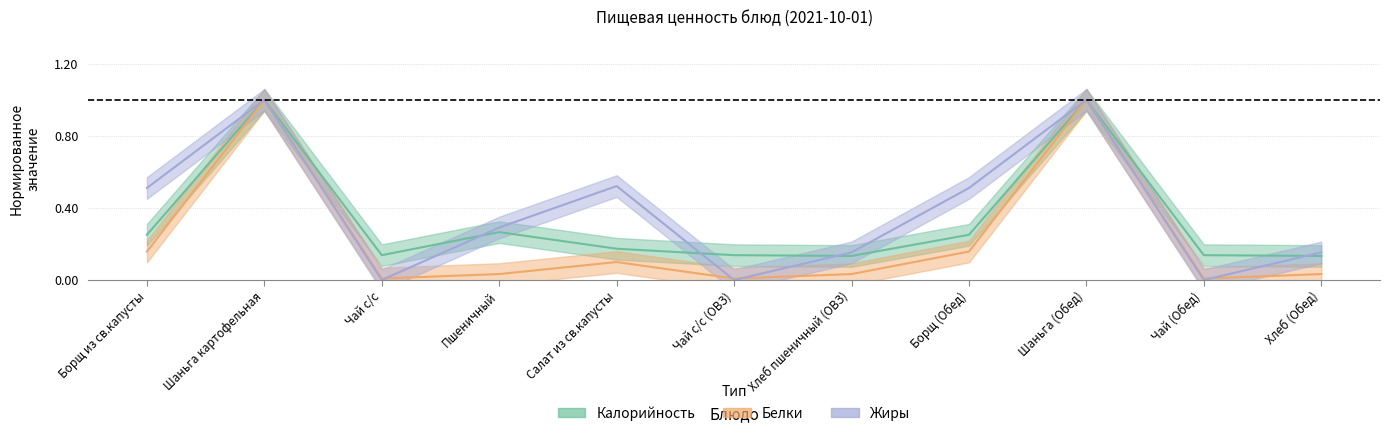

List the labels in order of Калорийность value, smallest first.

Хлеб пшеничный (ОВЗ), Хлеб (Обед), Чай с/с, Чай с/с (ОВЗ), Чай (Обед), Салат из св.капусты, Борщ из св.капусты, Борщ (Обед), Пшеничный, Шаньга картофельная, Шаньга (Обед)